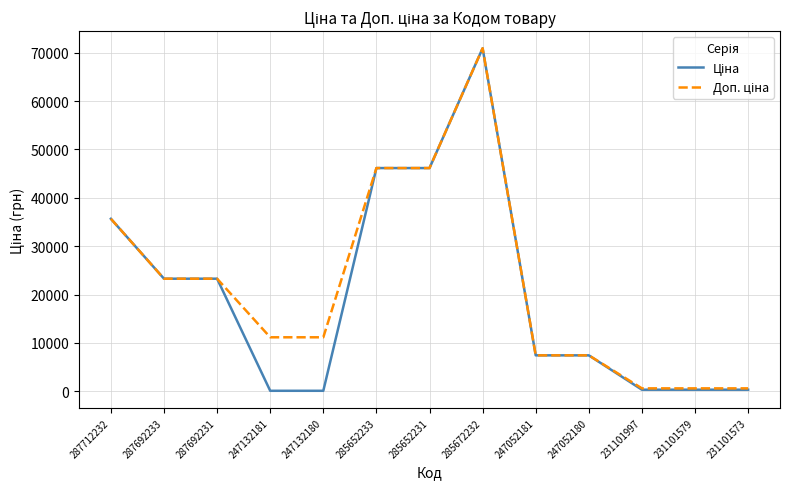

How many lines are shown in the chart?

2